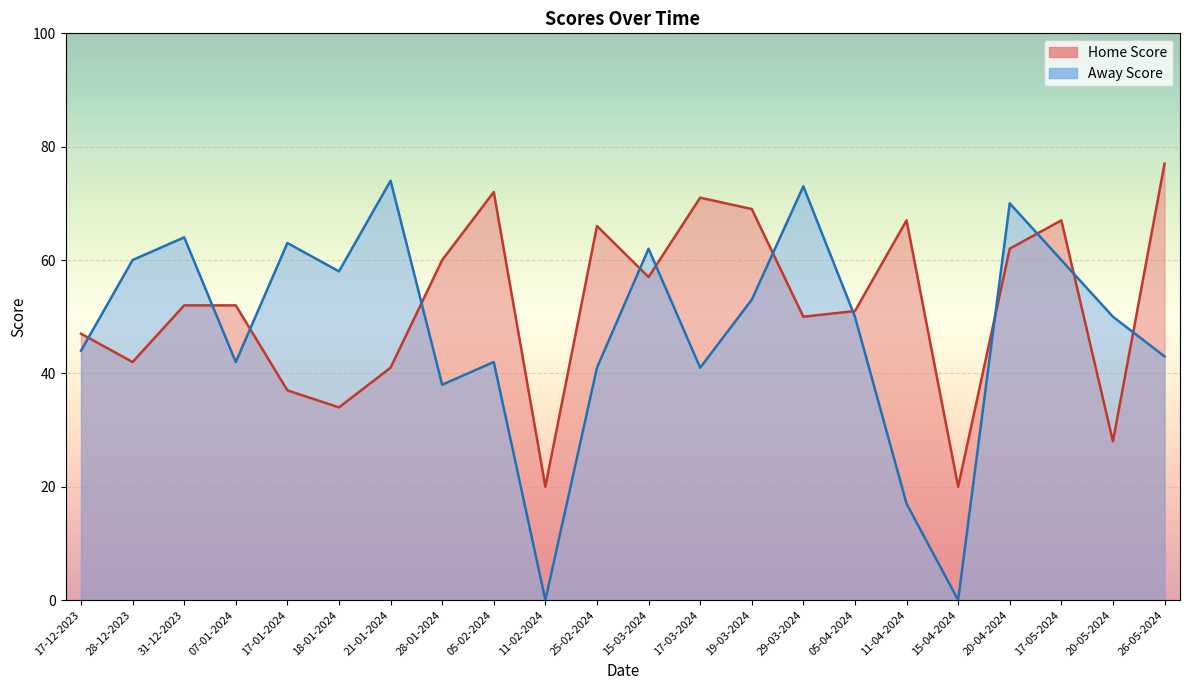

How many data points in Away Score are less than 50?

10